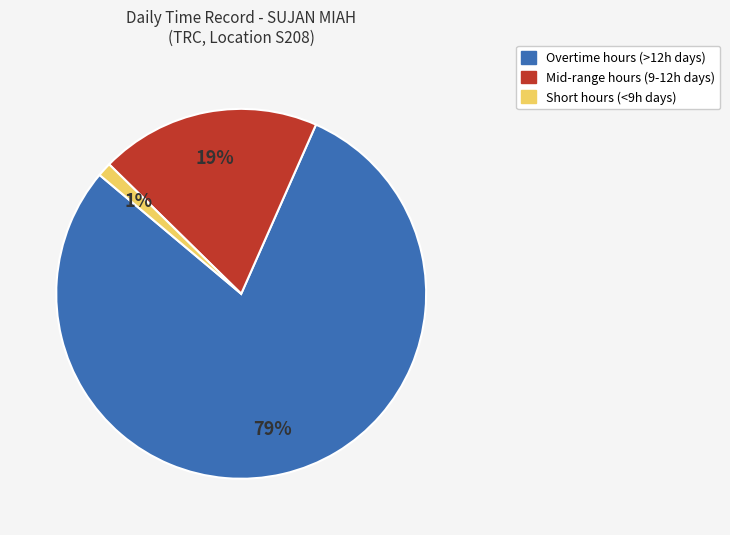

How many segments does this pie chart have?

3